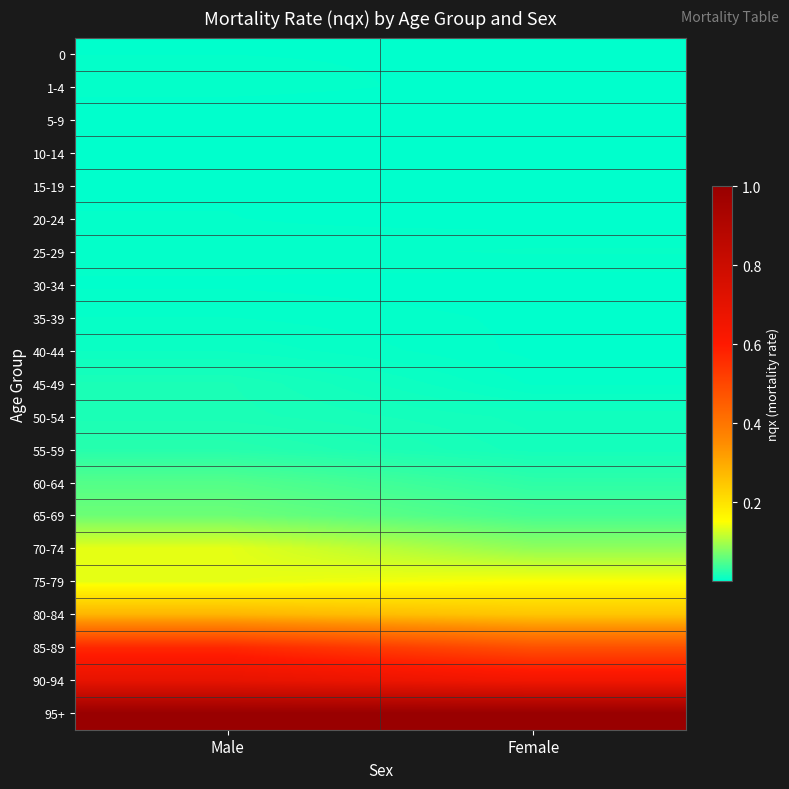

Which label corresponds to the smallest value in the chart?

Female